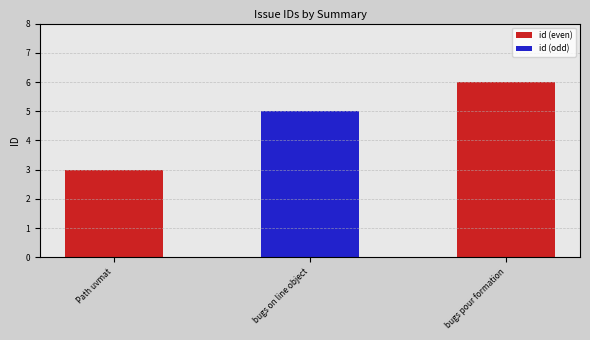

Approximately how many times larger is the value at bugs pour formation compared to Path uvmat?

2.0